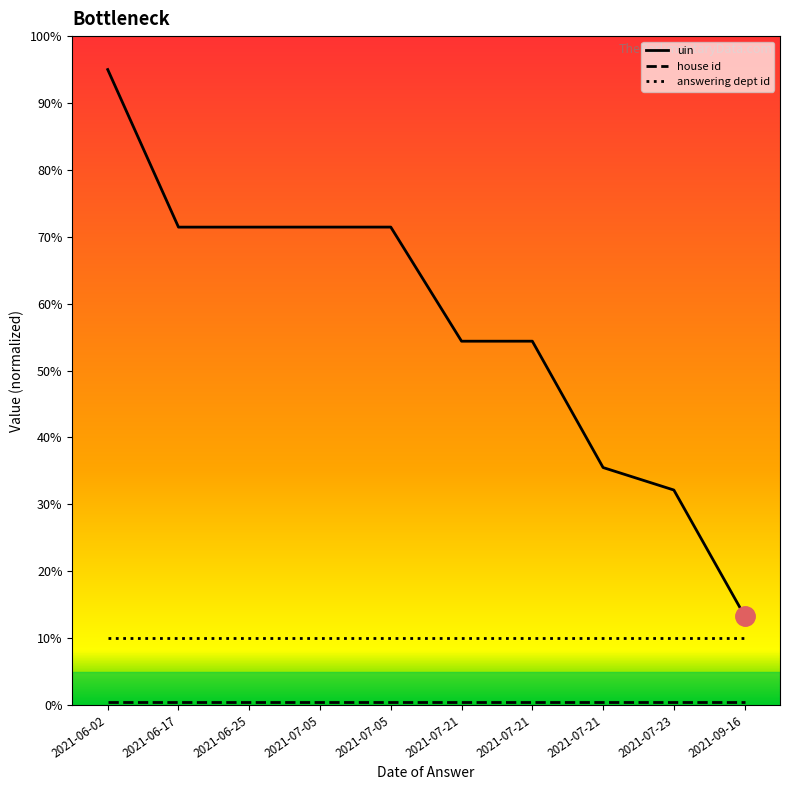

How many lines are shown in the chart?

3